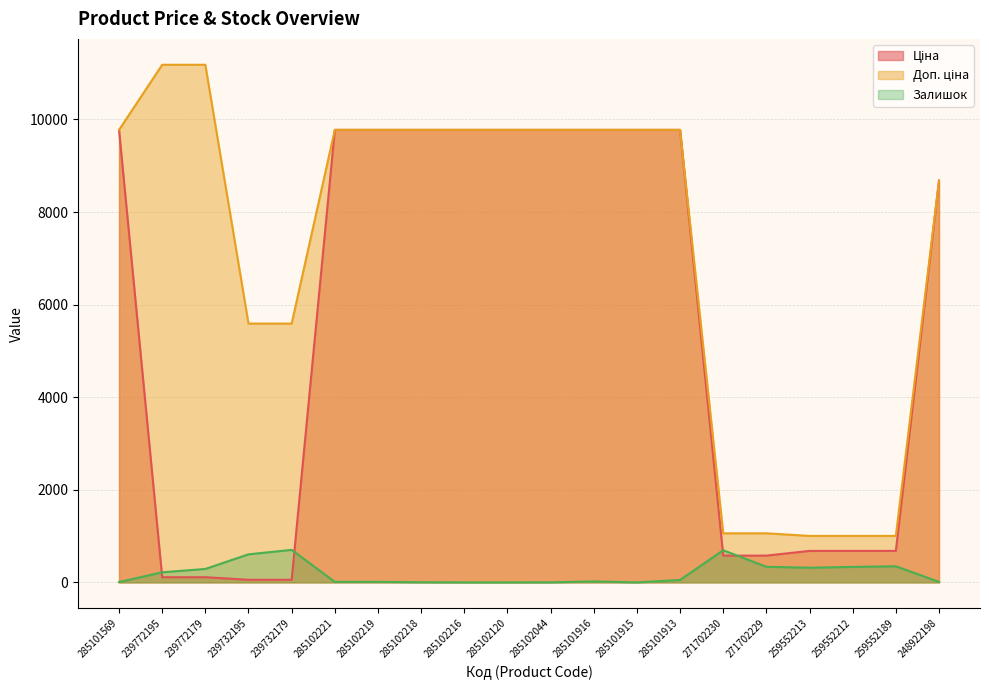

What is the average value of the Доп. ціна series?

7255.6